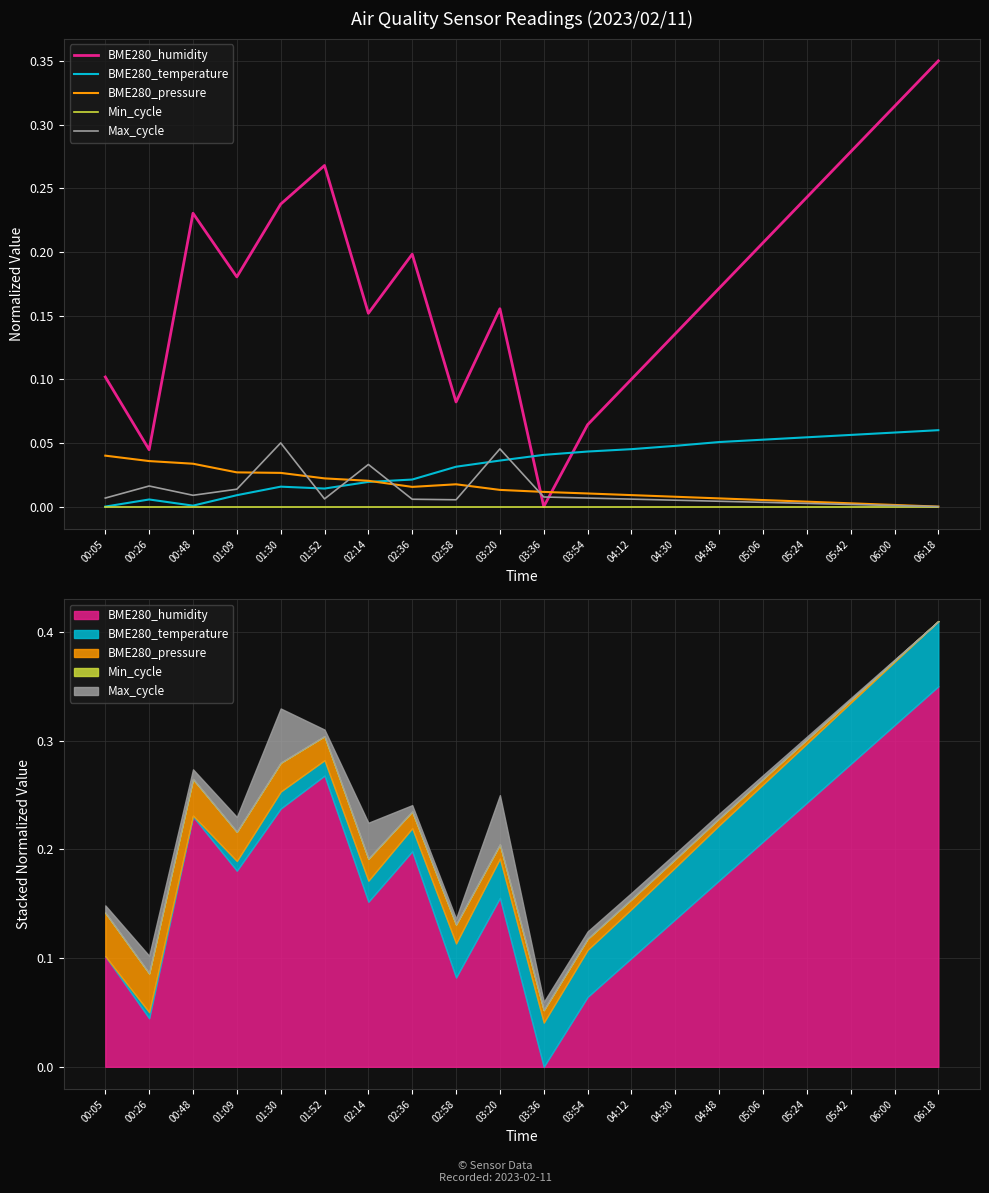

Where do BME280_humidity and BME280_temperature first cross each other?

03:20 and 03:36